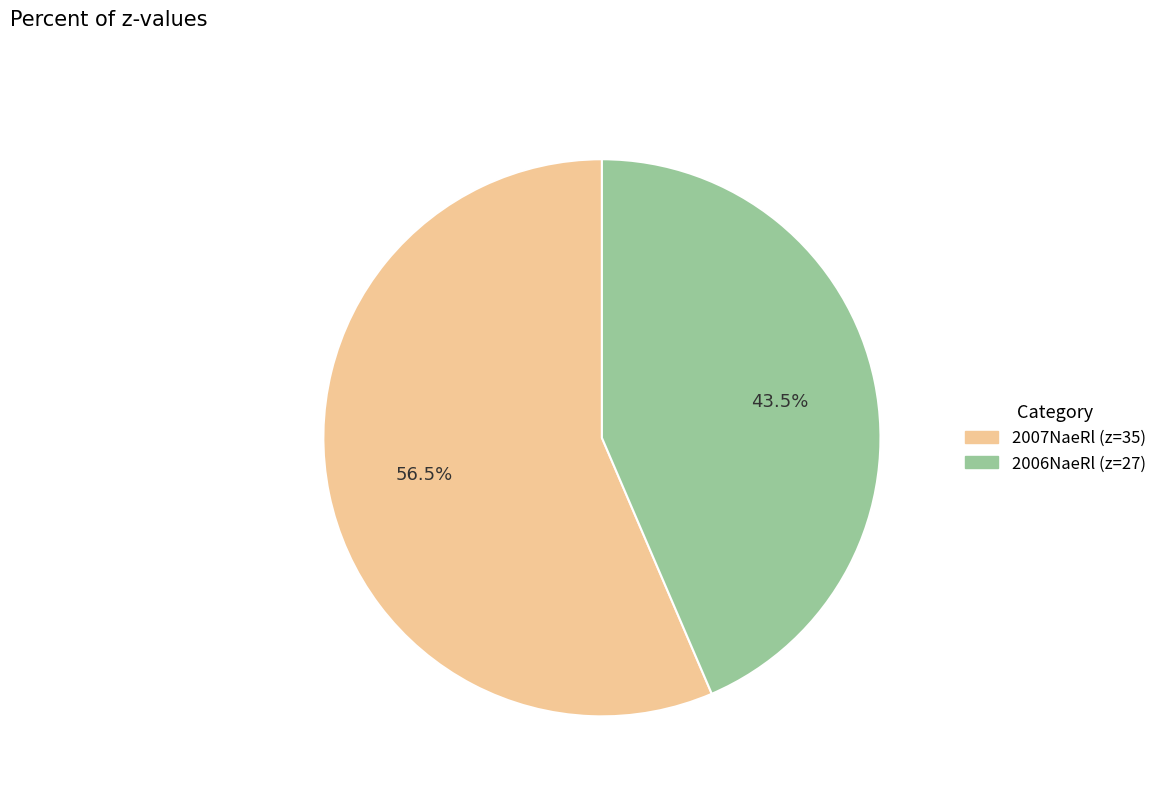

Does any single category account for the majority?

Yes